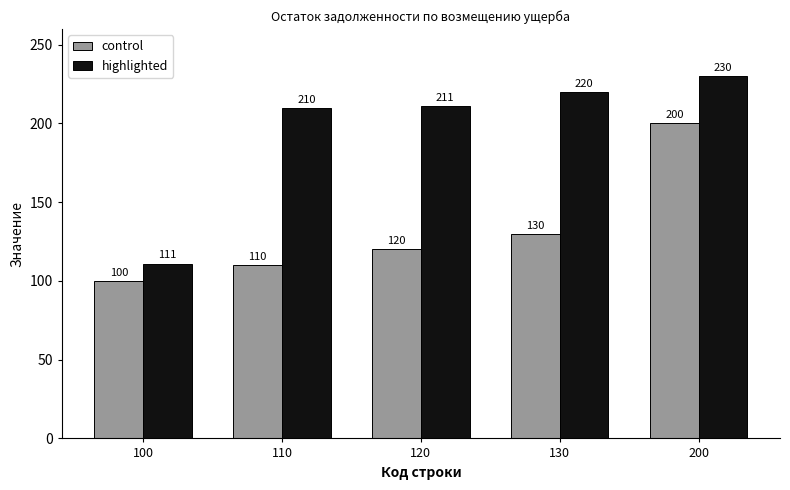

Which series changed the most between 100 and 110?

highlighted